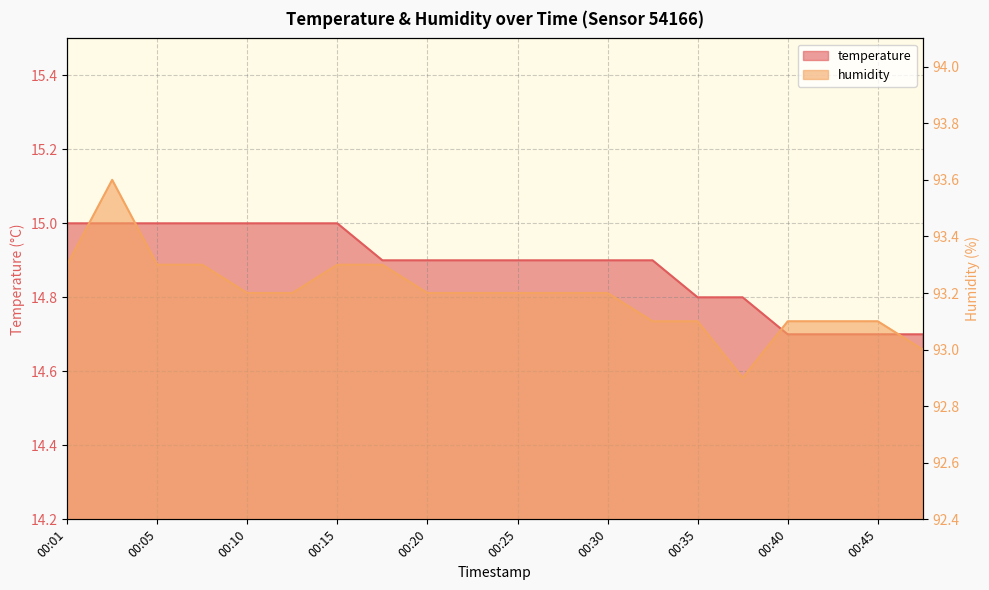

Does the chart have visible grid lines?

Yes